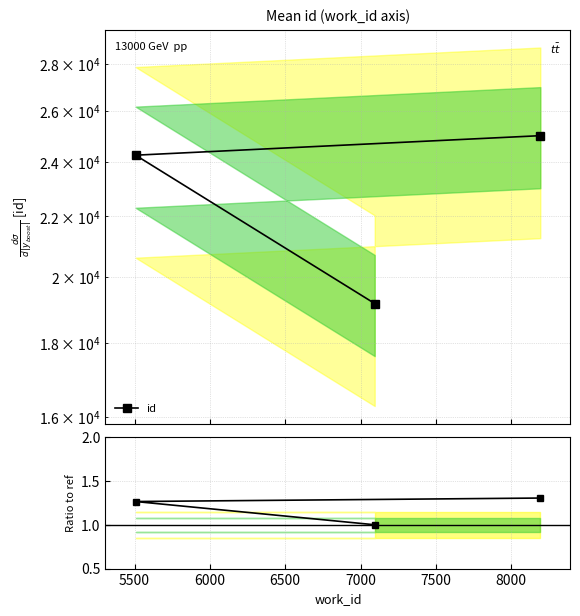

How many Ratio to ref values are between 1 and 2?

3